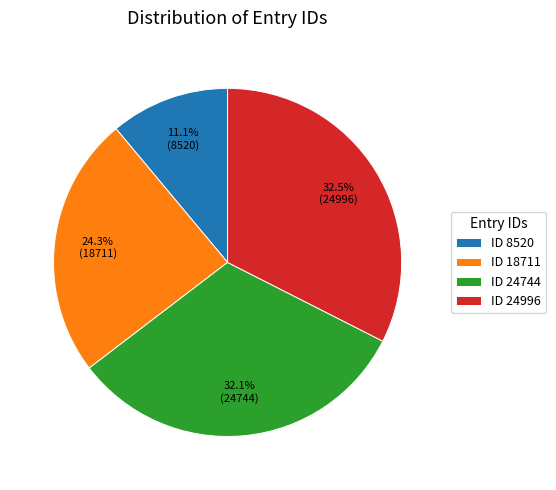

How many segments does this pie chart have?

4